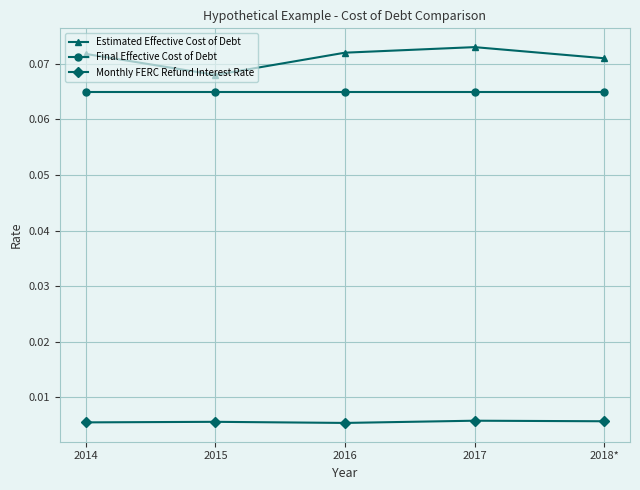

Which series has the largest total across all categories?

Estimated Effective Cost of Debt